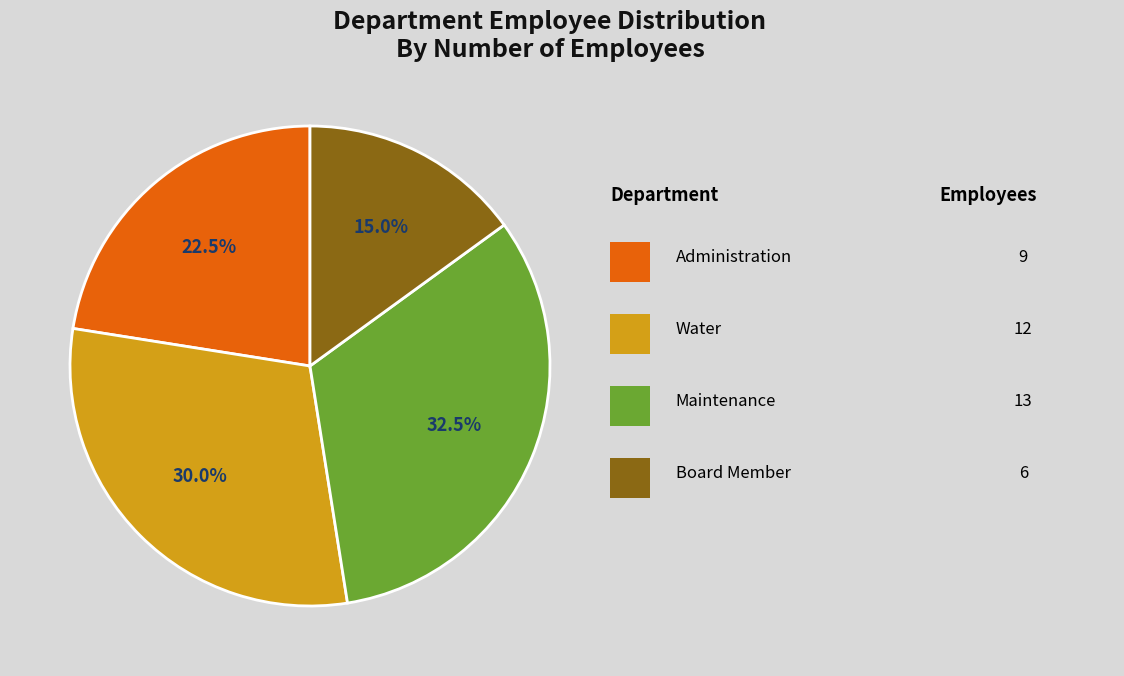

Does any single category account for the majority?

No